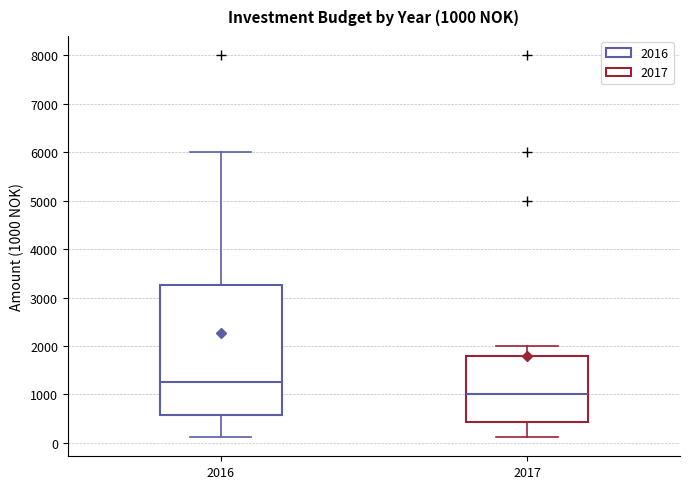

Which box has the lowest median line?

2017